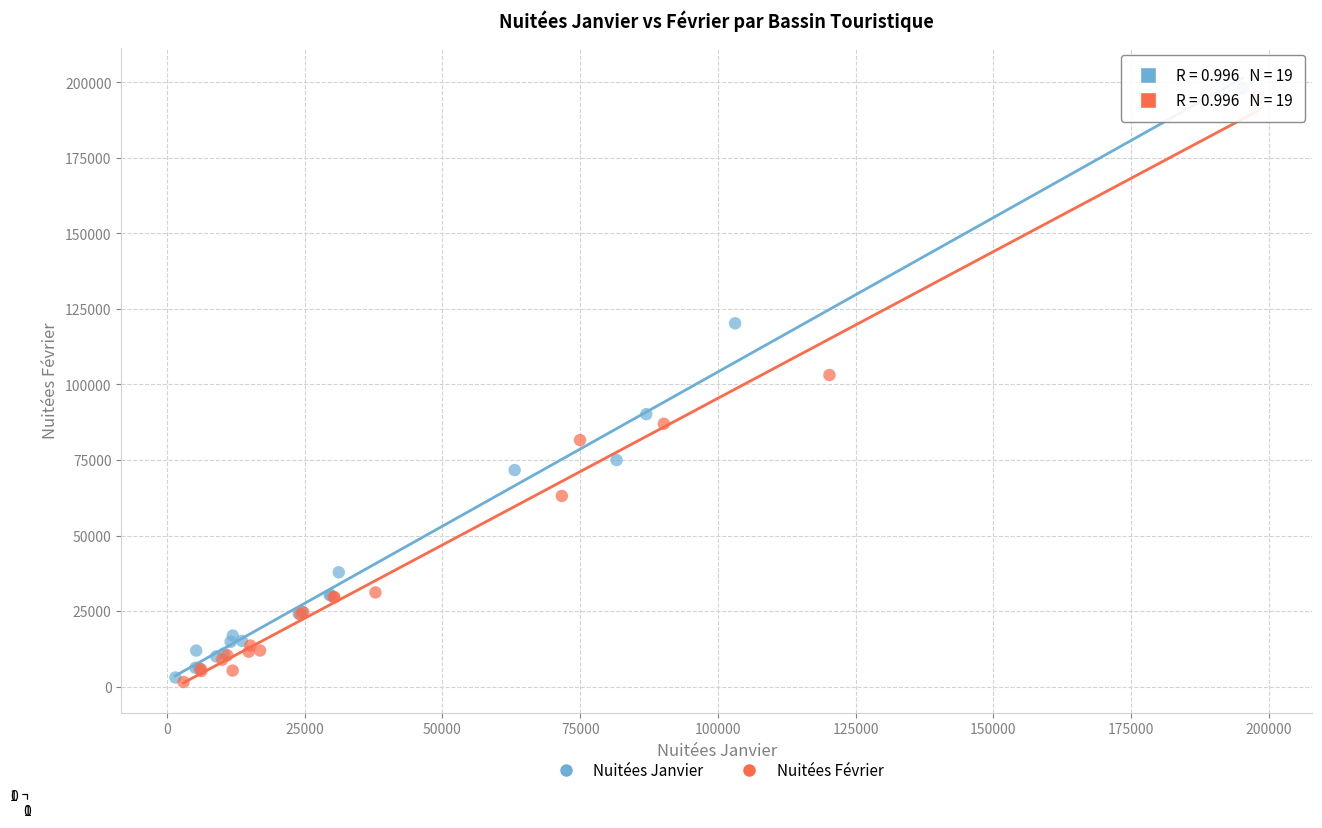

Which series has the largest Y range (max minus min)?

Nuitées Janvier